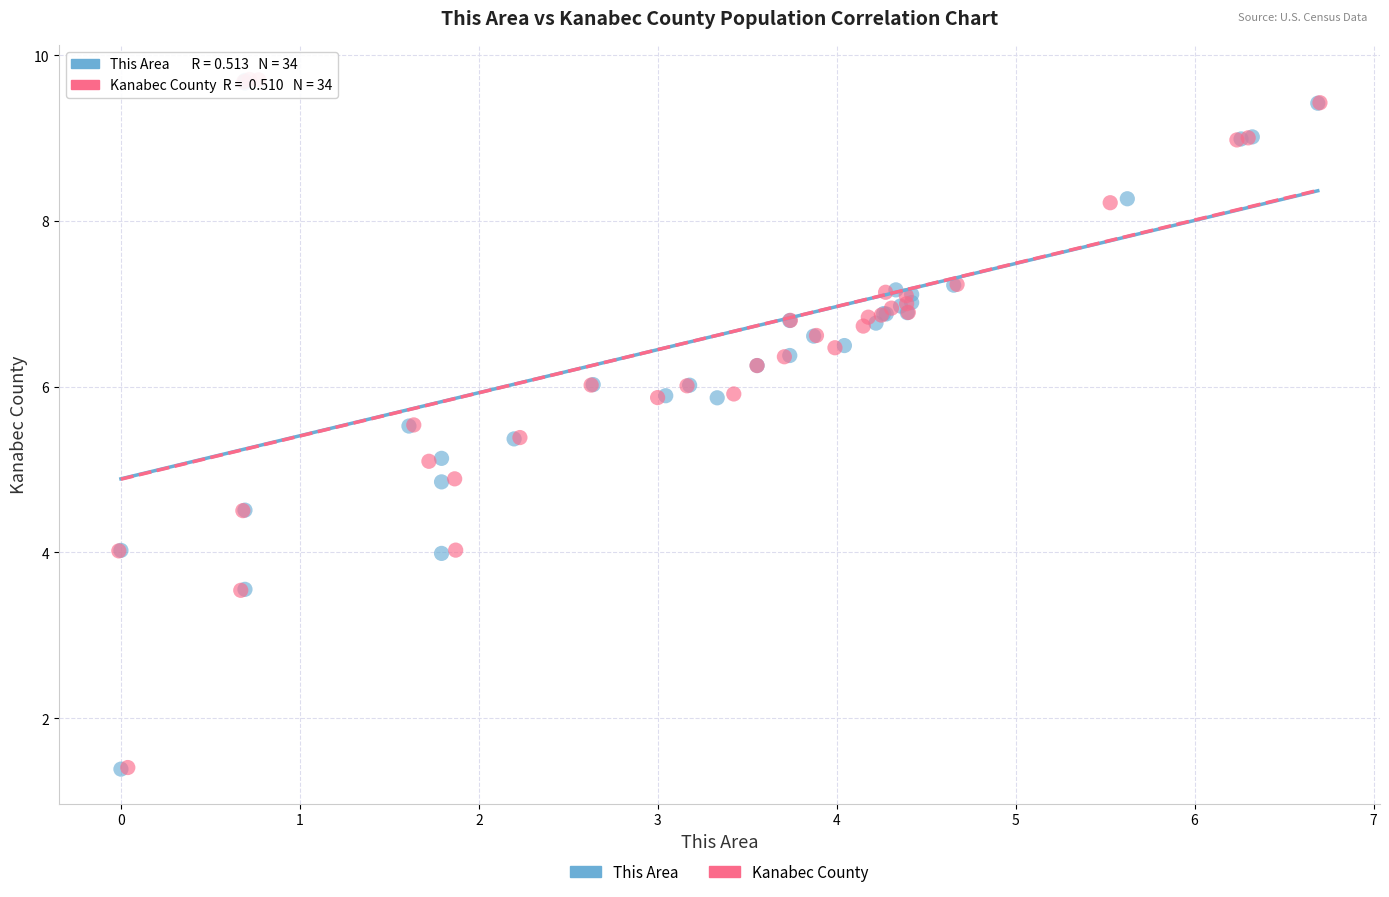

What are all the series names shown in the legend?

This Area, Kanabec County